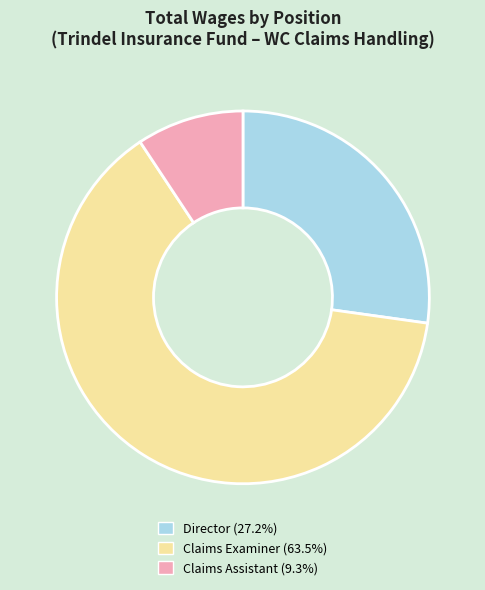

Is there a majority slice in this chart?

Yes